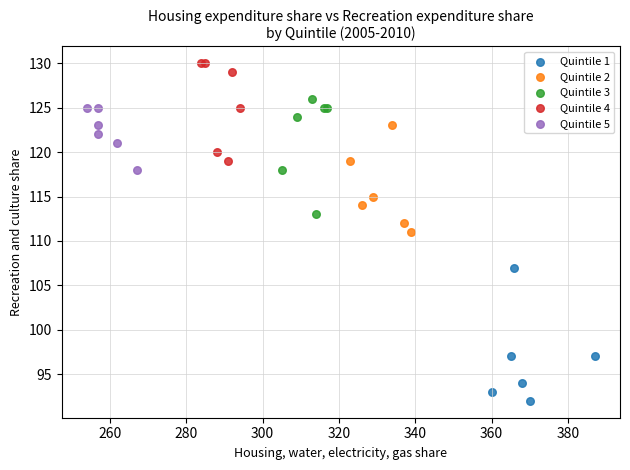

Which series contains the highest Y value?

Quintile 4